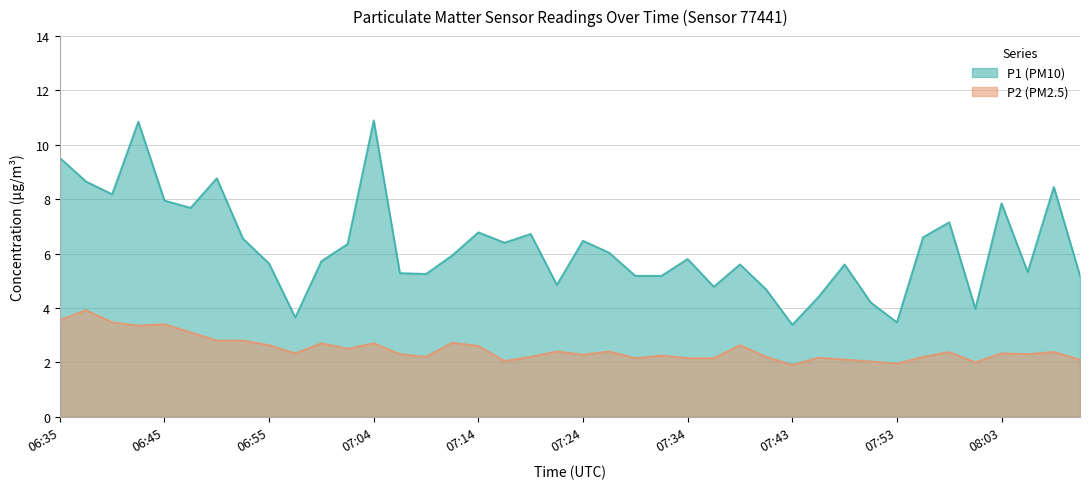

True or false: P1 has a value of 8.0 at 06:45.

True